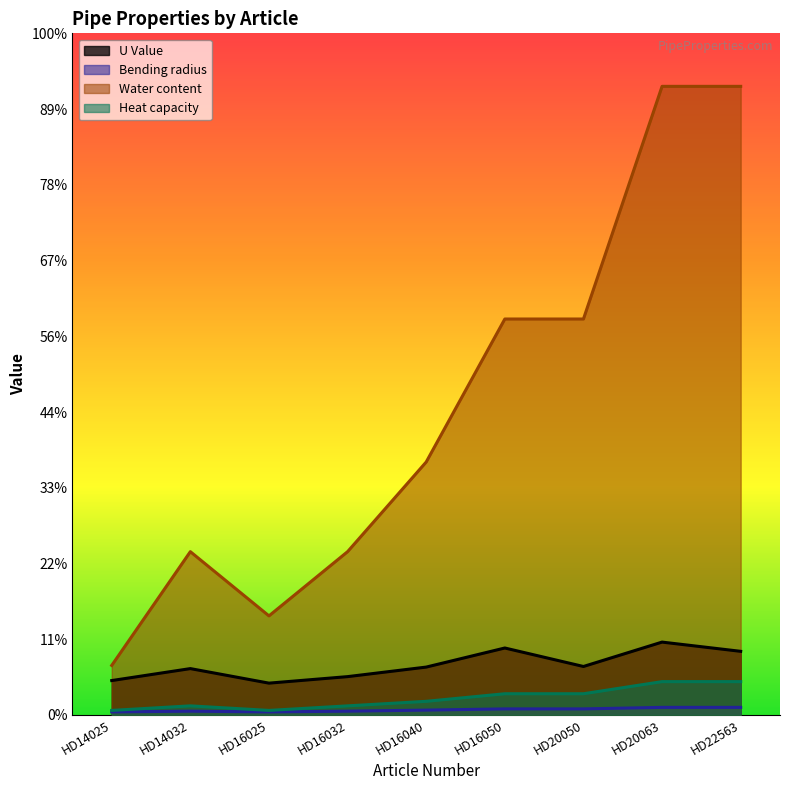

How many Water content values are between 1078 and 2614?

5